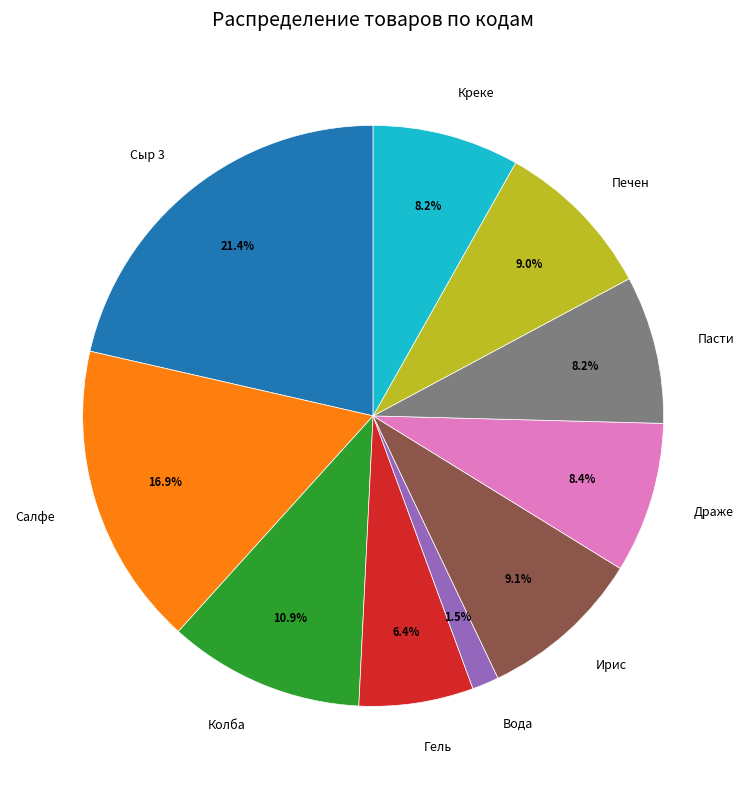

Does Пасти account for over 50% of the chart?

No